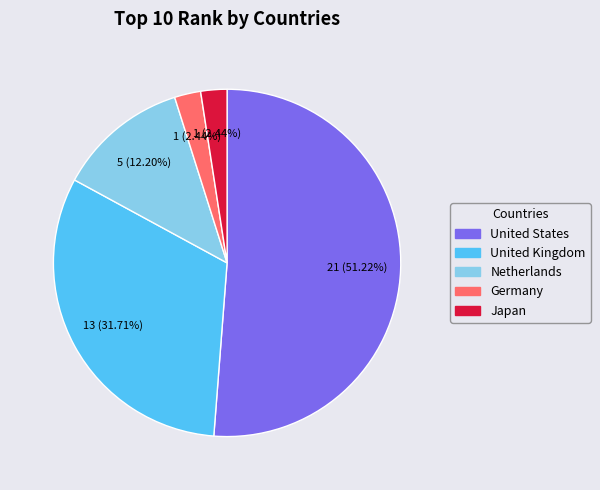

Which category has the biggest portion of the pie?

United States